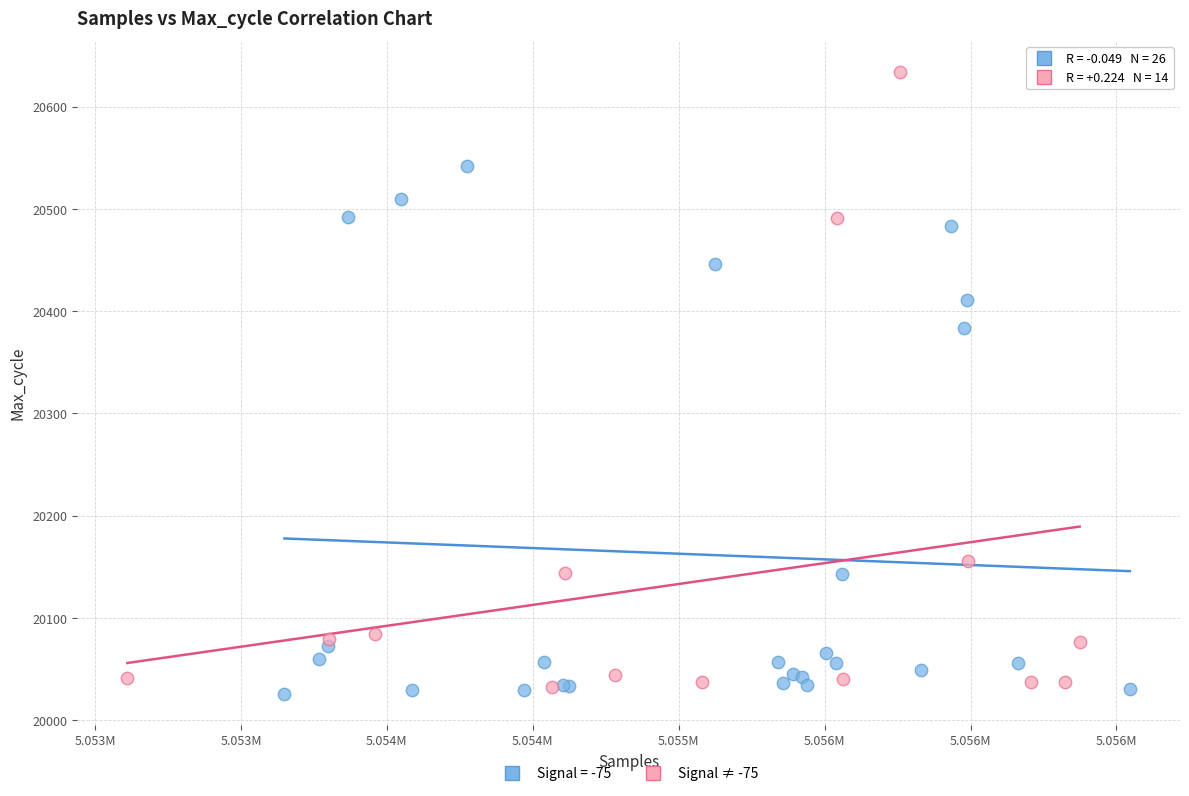

Which series has the widest spread of Y values?

Signal ≠ -75